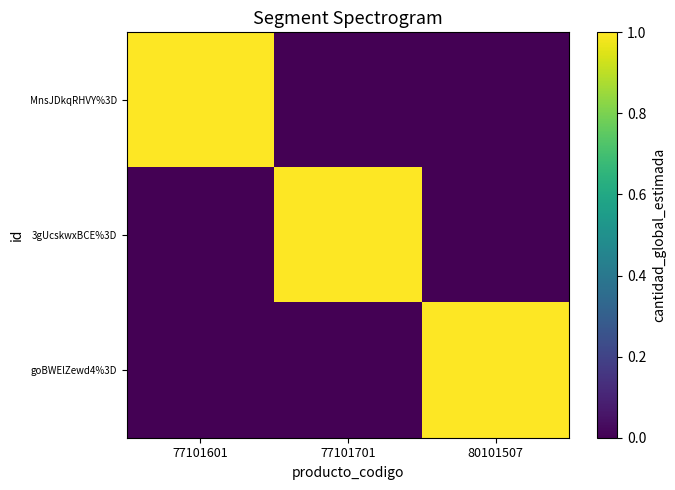

Reading left to right, extract all data points from this chart.

MnsJDkqRHVY%3D: 77101601=1	77101701=0	80101507=0
3gUcskwxBCE%3D: 77101601=0	77101701=1	80101507=0
goBWElZewd4%3D: 77101601=0	77101701=0	80101507=1